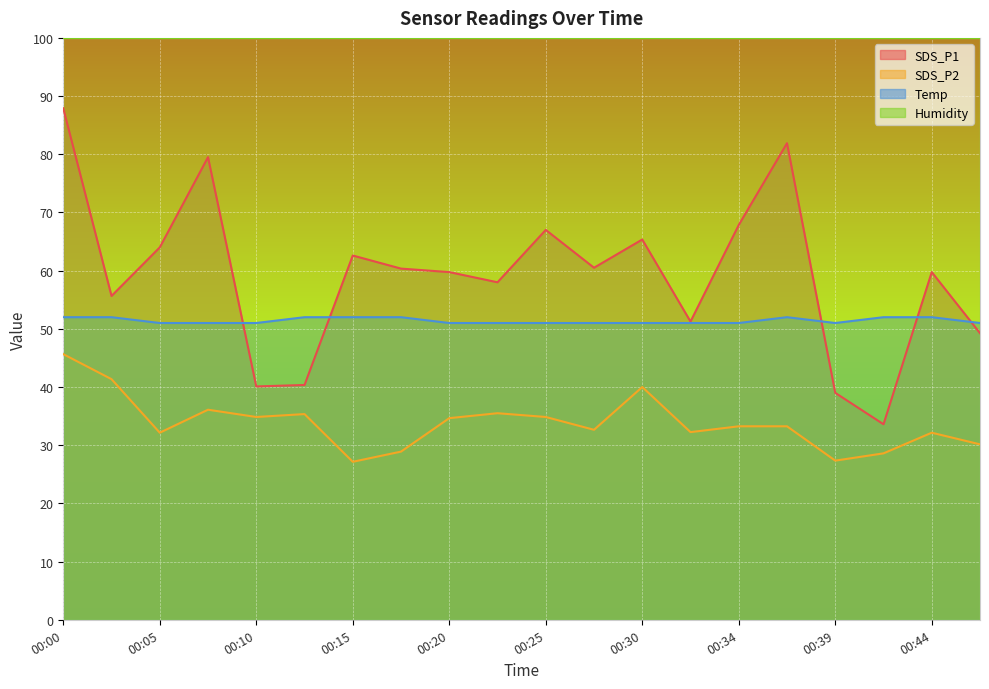

List the labels in order of SDS_P2 value, largest first.

00:00, 00:03, 00:30, 00:08, 00:22, 00:13, 00:10, 00:25, 00:20, 00:34, 00:37, 00:27, 00:32, 00:05, 00:44, 00:47, 00:17, 00:42, 00:39, 00:15